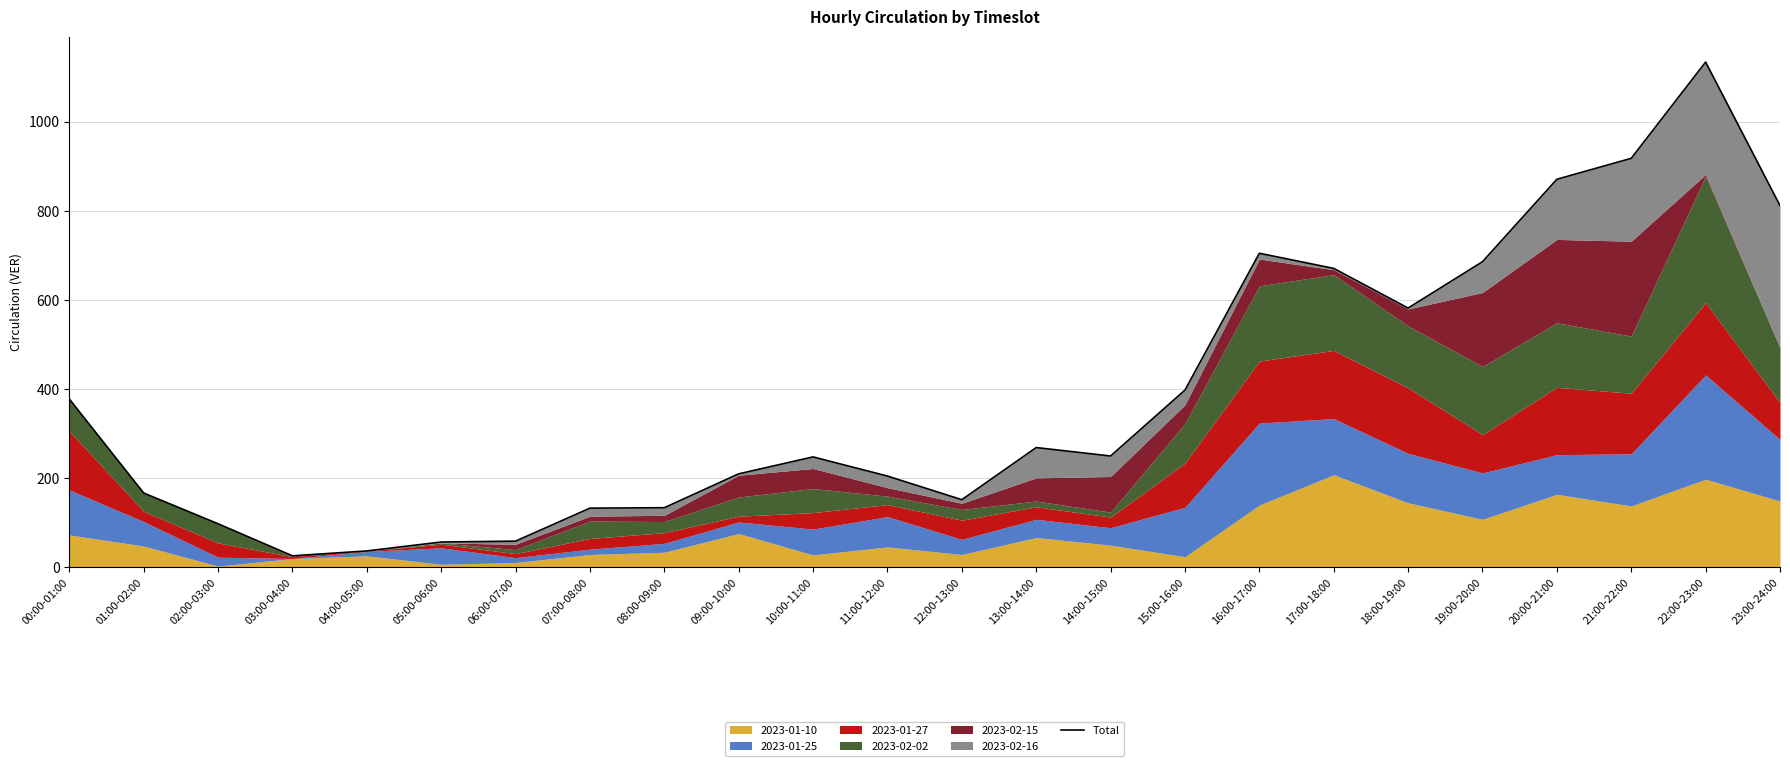

How many lines are shown in the chart?

1